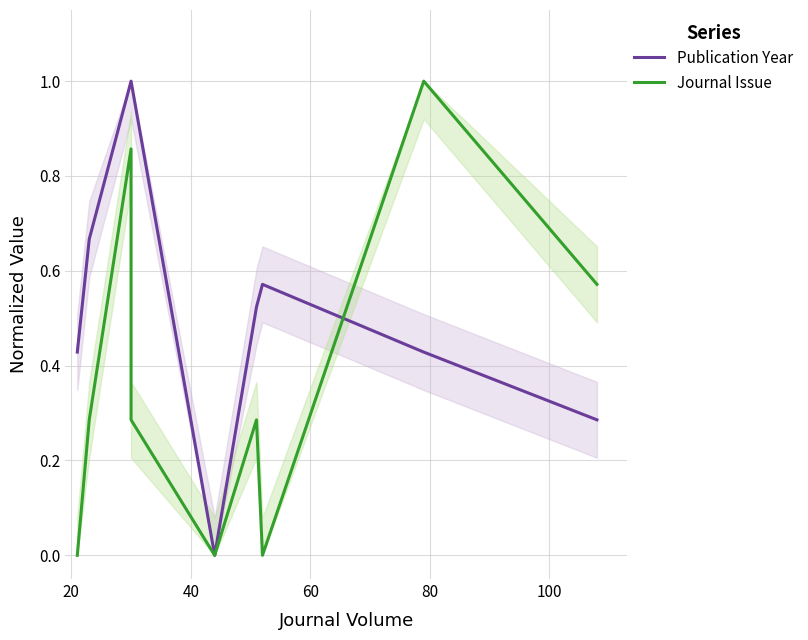

What is the average value of the Journal Issue series?

0.4